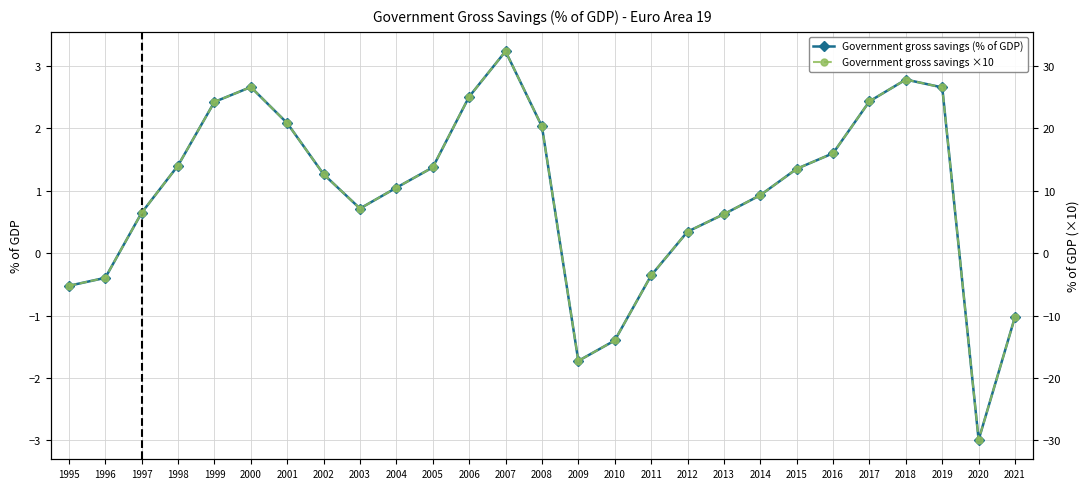

True or false: Government gross savings (% of GDP) and Government gross savings ×10 intersect in this chart.

True